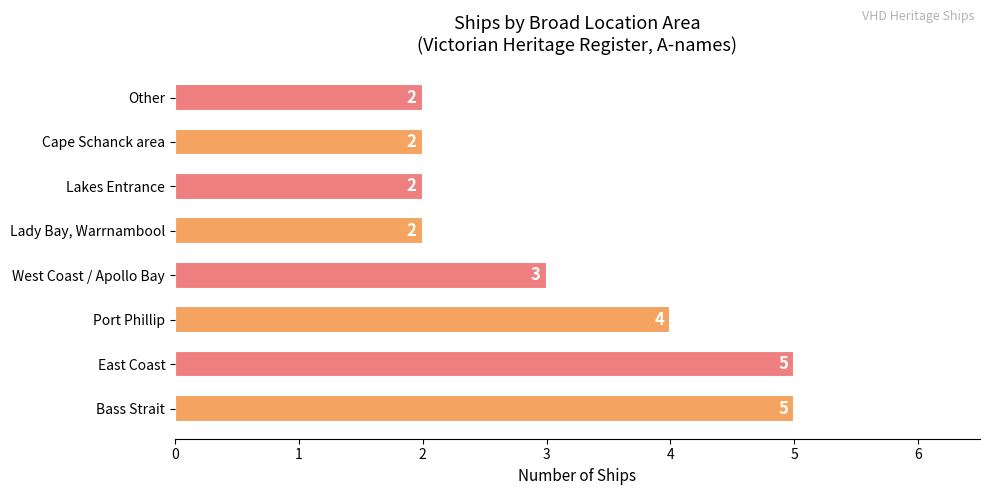

Approximately how many times larger is the value at Port Phillip compared to Cape Schanck area?

2.0